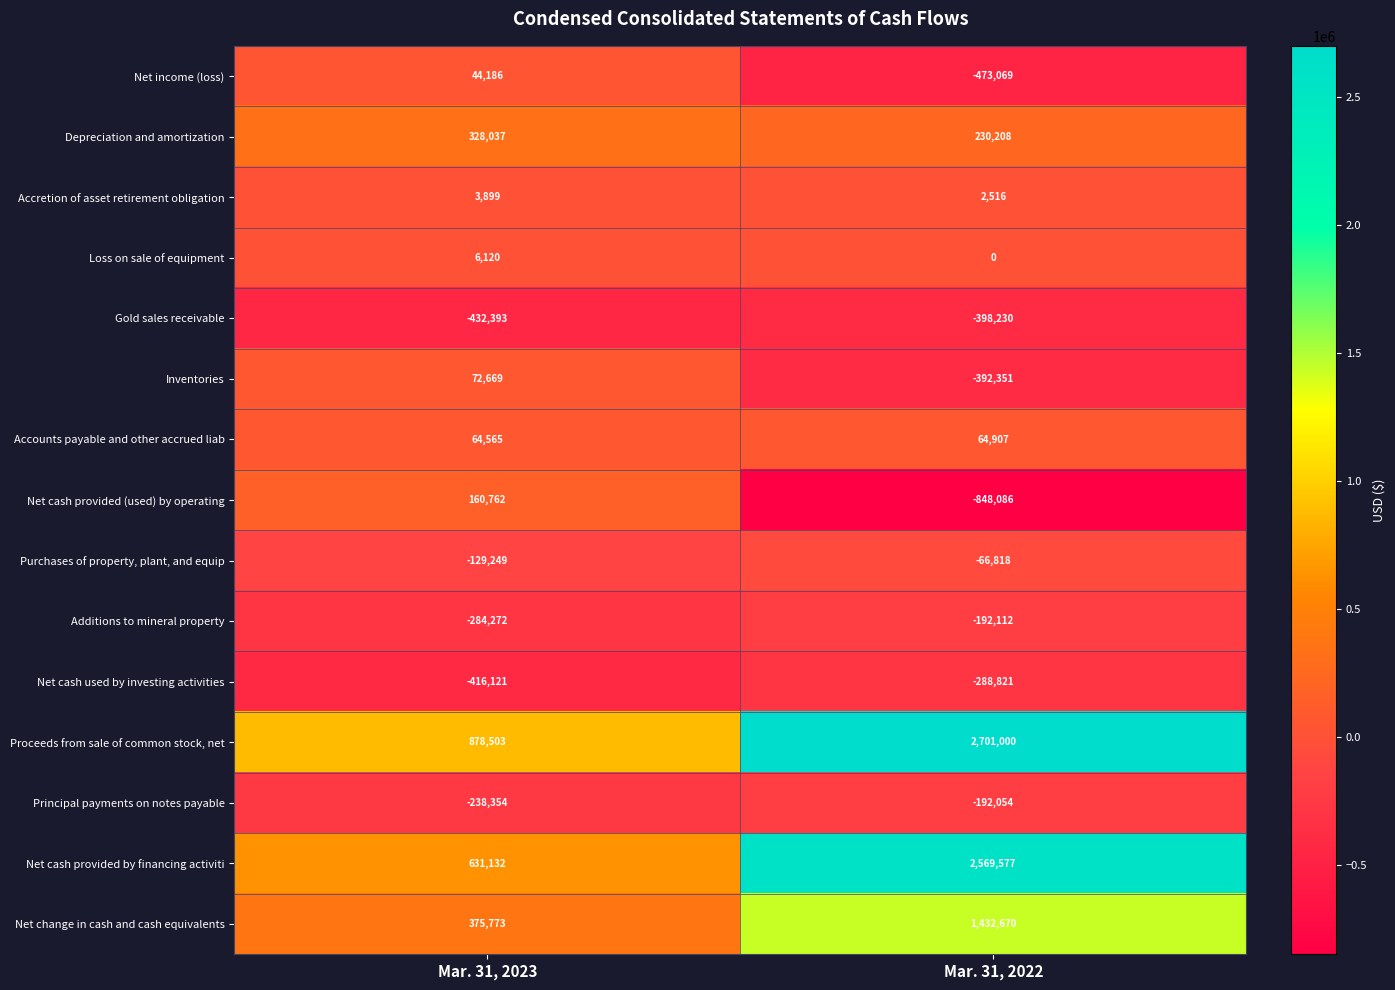

What is the average value of the Principal payments on notes payable series?

-215204